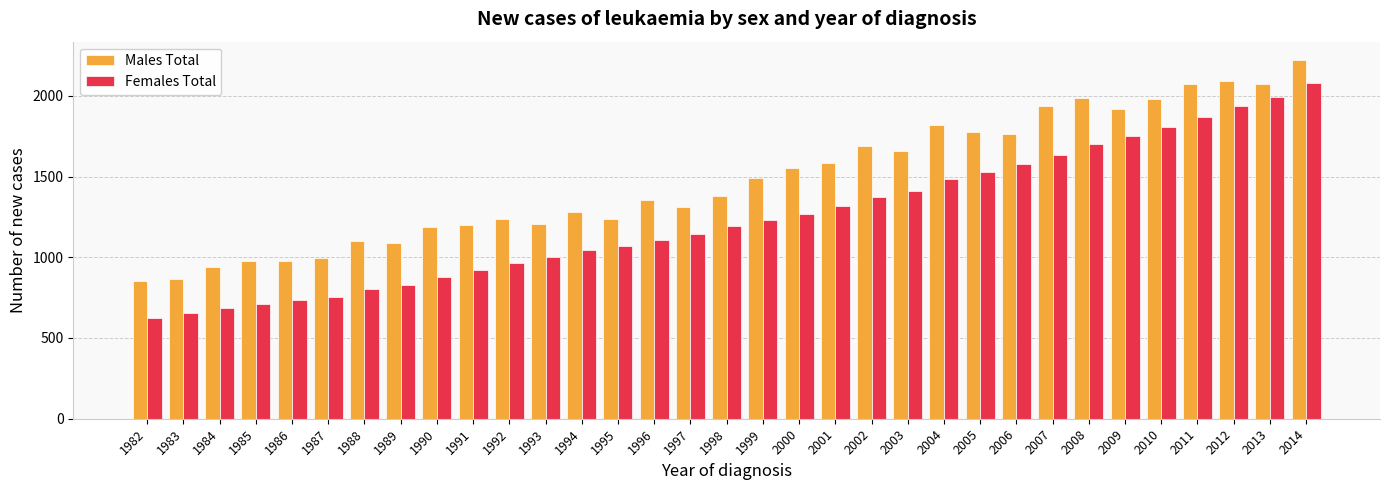

What is the spread (max minus min) of values at 1989?

258